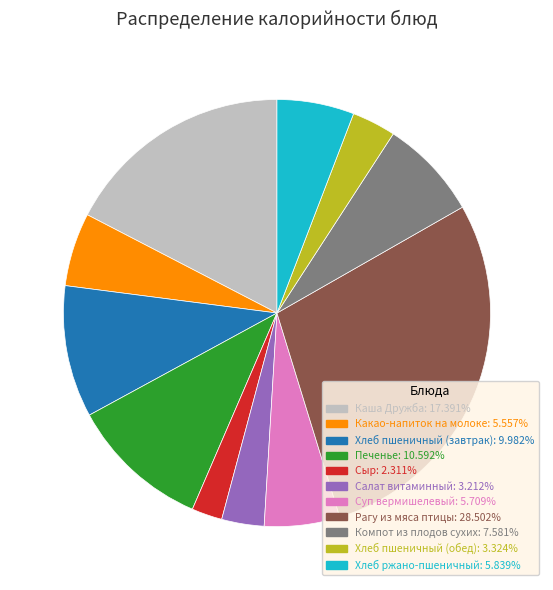

True or false: Суп вермишелевый accounts for 6% of the total.

True